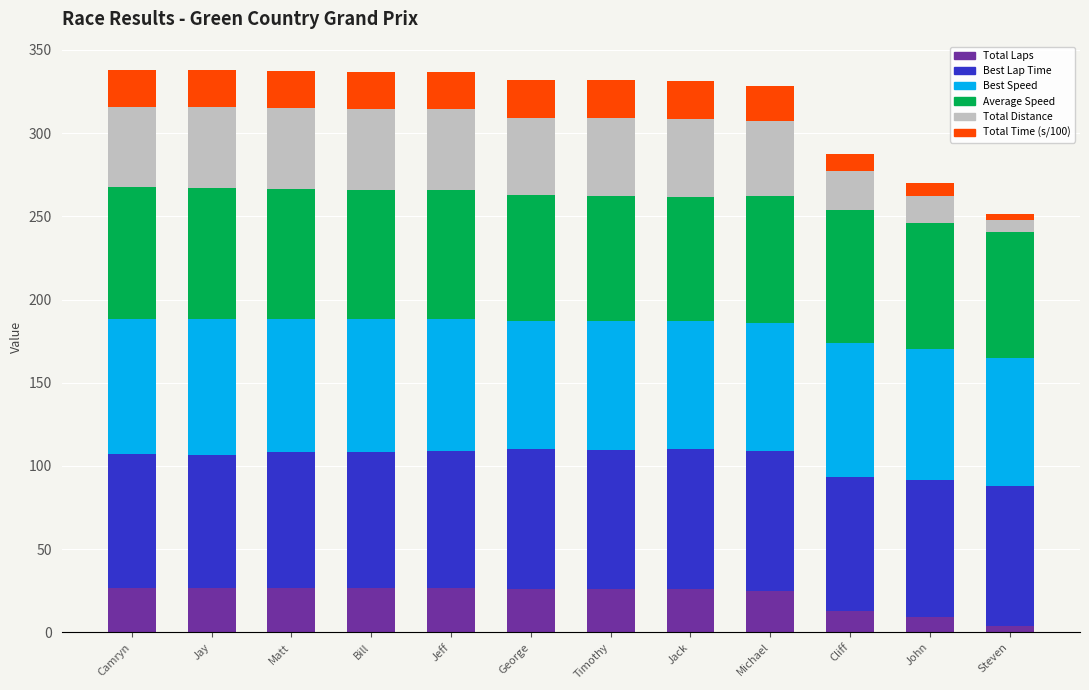

What value does the Total Laps series have at Jay?

27.0